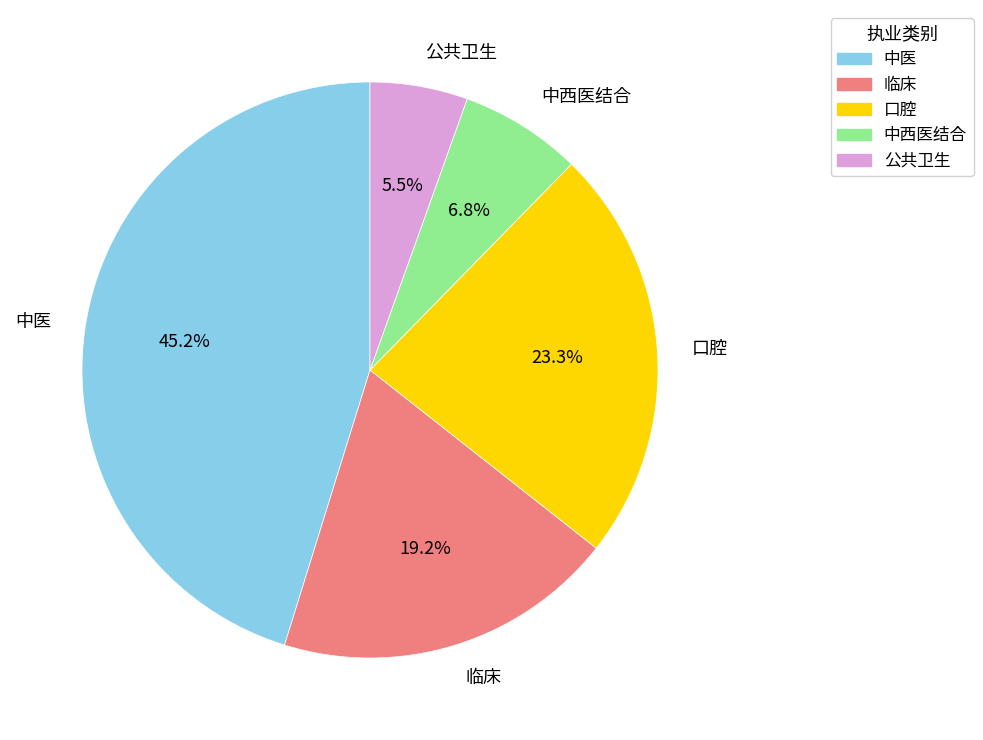

Combined, do 公共卫生 and 中西医结合 account for over 50%?

No